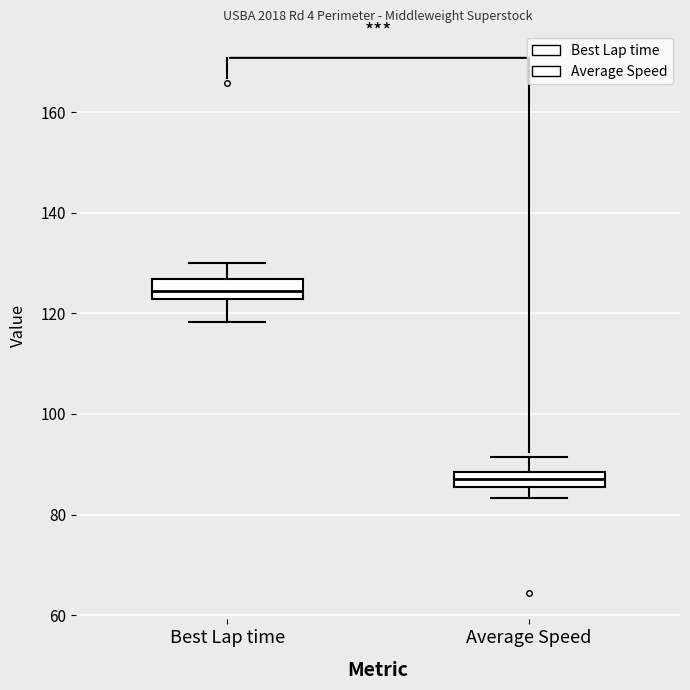

Which box's median line is the highest?

Best Lap time